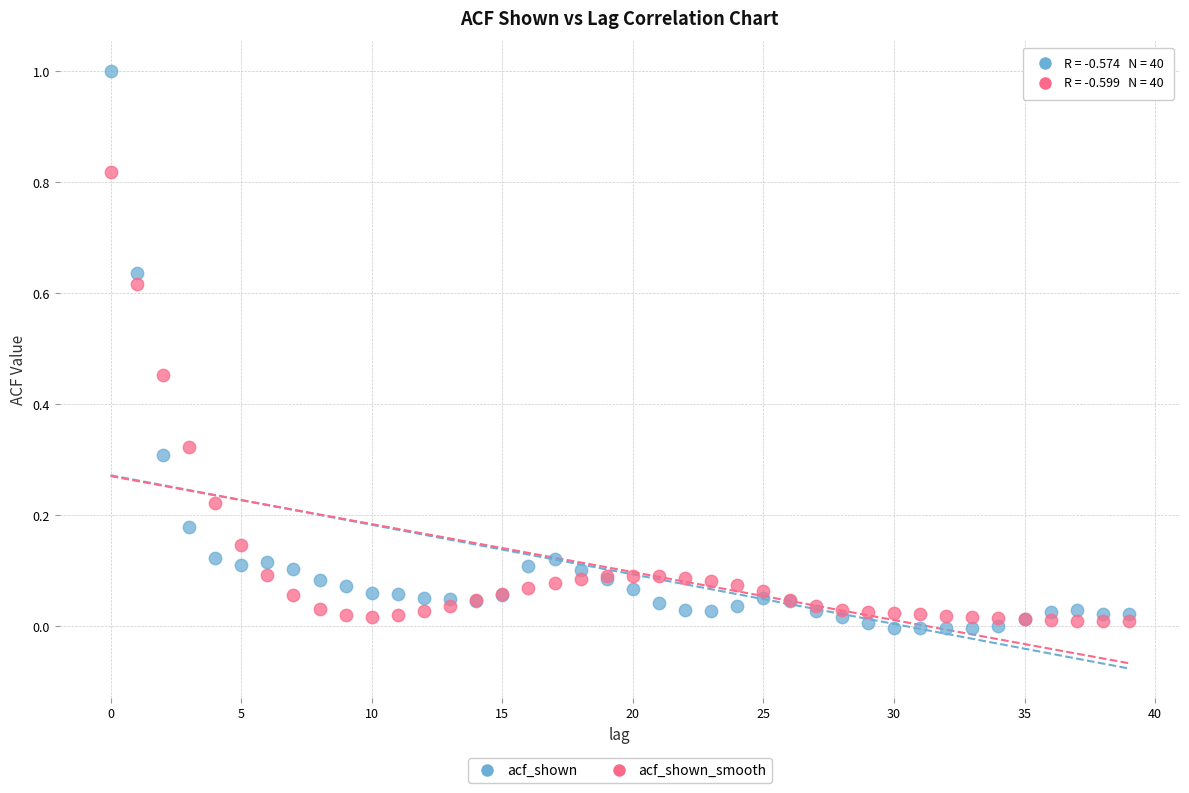

Which series has the largest Y range (max minus min)?

acf_shown